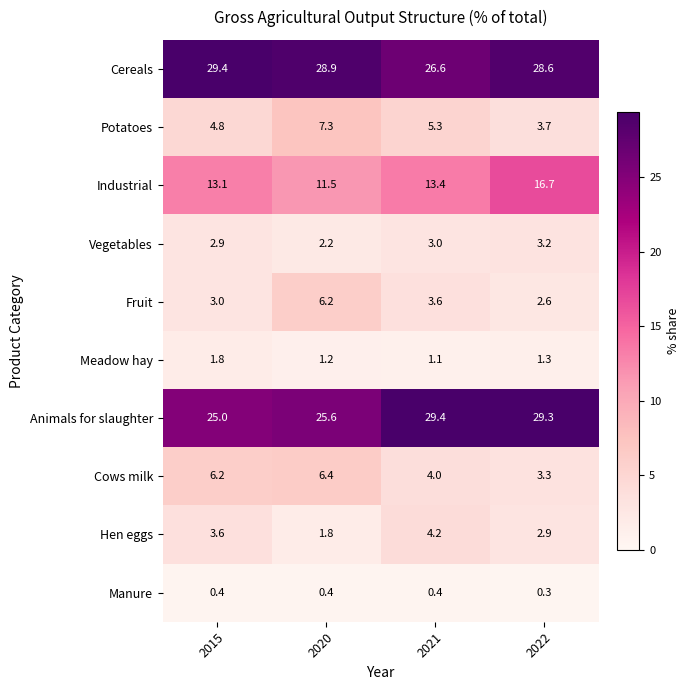

True or false: Potatoes has a value of 5.3 at 2021.

True